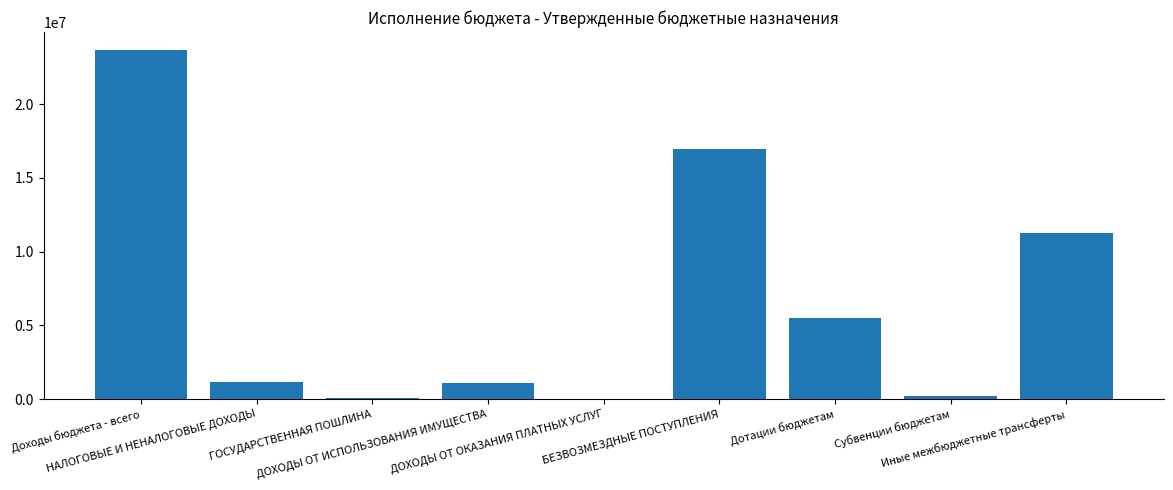

What is the greatest value displayed?

23708200